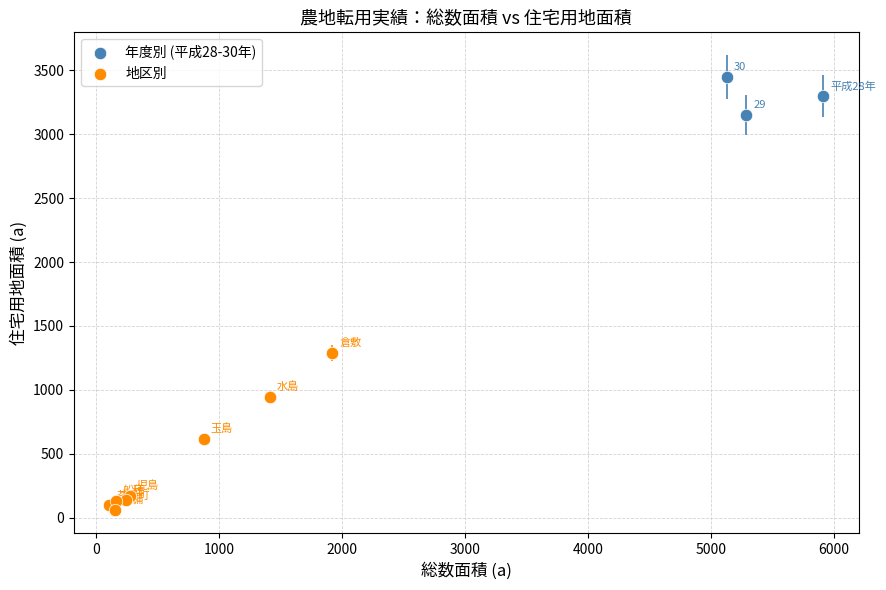

Which series contains the highest Y value?

年度別 (平成28-30年)